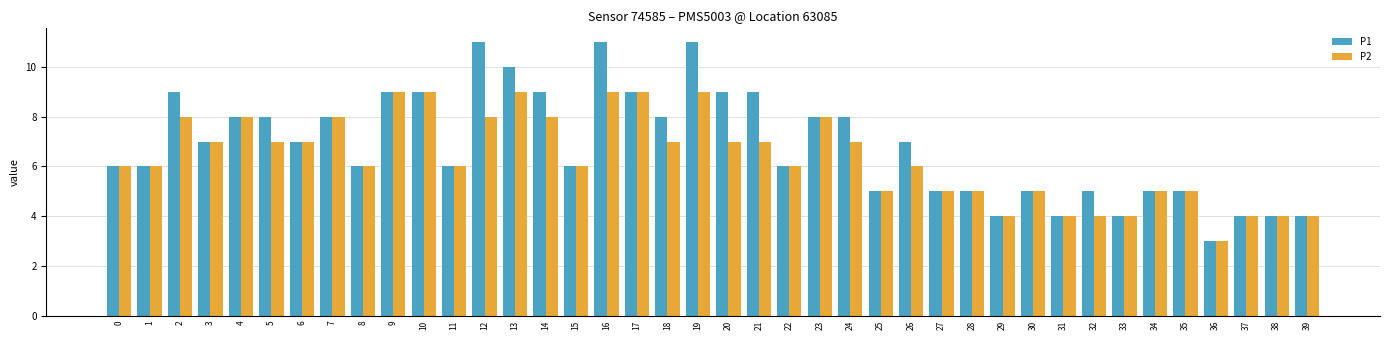

Does the chart contain stacked bars?

No